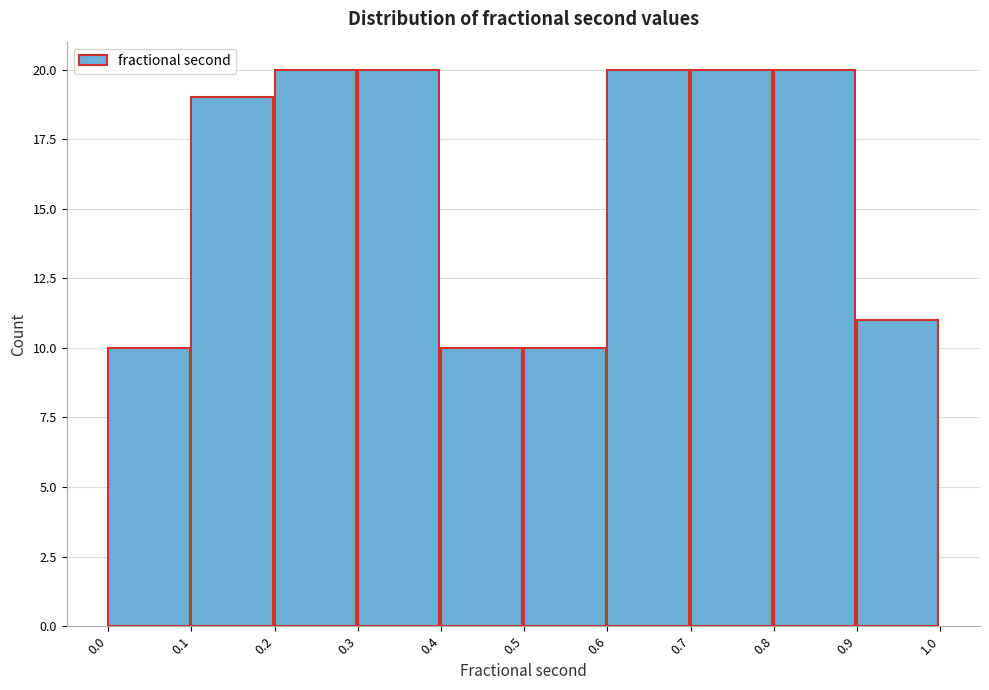

What is the height of the bar covering 0.3 to 0.4 on the x-axis? The values are not printed on the chart, so give them approximately, as read against the axis.

20